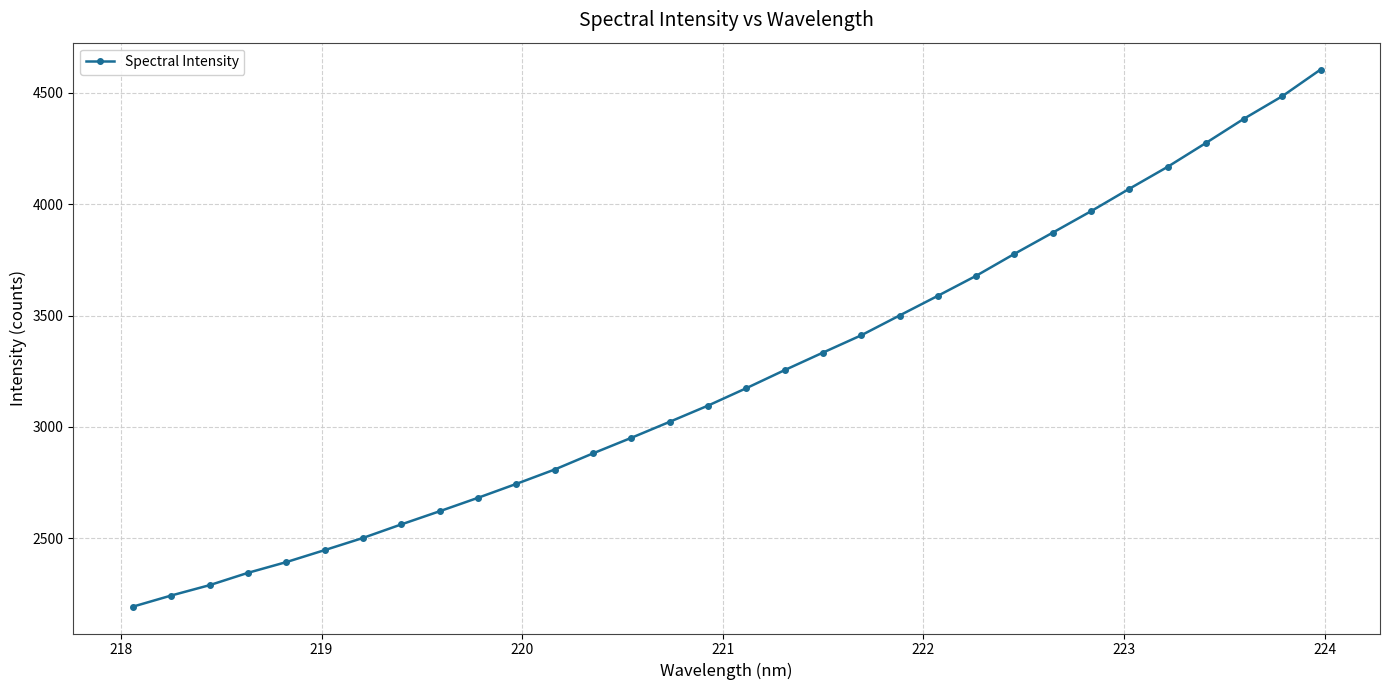

What is the smallest value displayed?

2194.1